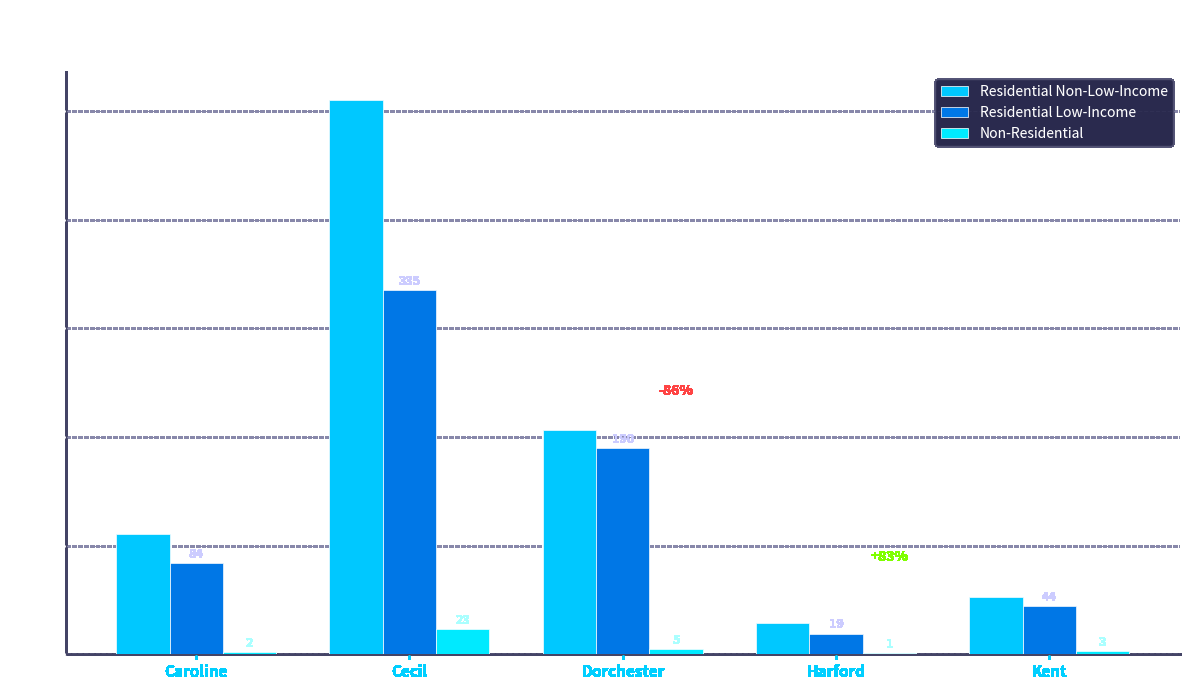

Reading right to left, list all the values displayed in this chart.

Residential Non-Low-Income: Kent=53	Harford=29	Dorchester=206	Cecil=510	Caroline=111
Residential Low-Income: Kent=44	Harford=19	Dorchester=190	Cecil=335	Caroline=84
Non-Residential: Kent=3	Harford=1	Dorchester=5	Cecil=23	Caroline=2